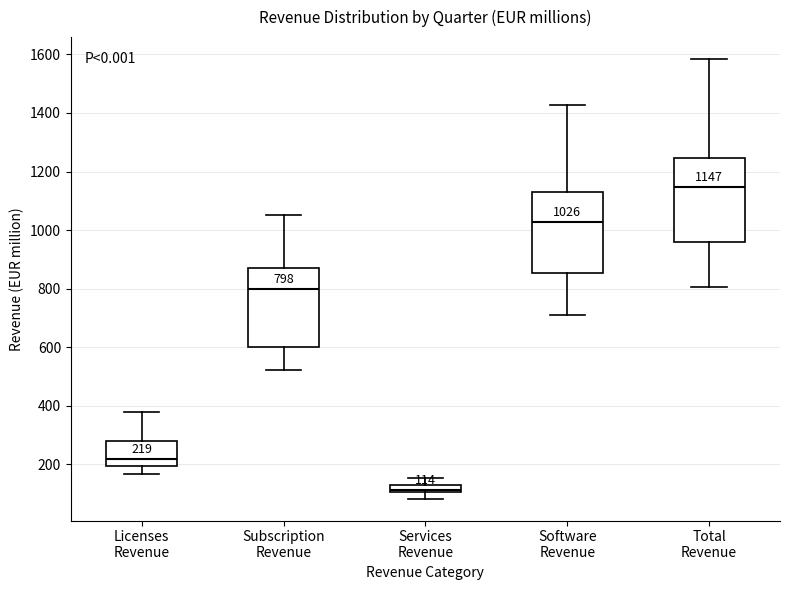

Which box has the highest median line?

Total Revenue